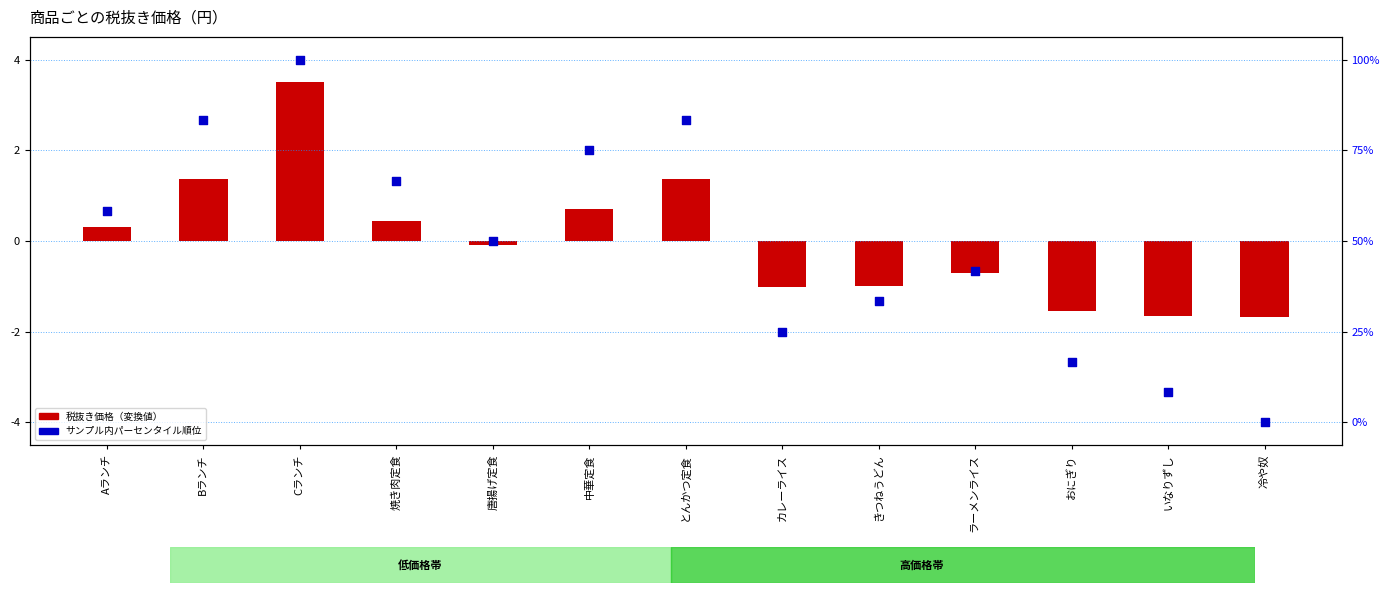

What are all the series names shown in the legend?

税抜き価格（変換値）, サンプル内パーセンタイル順位